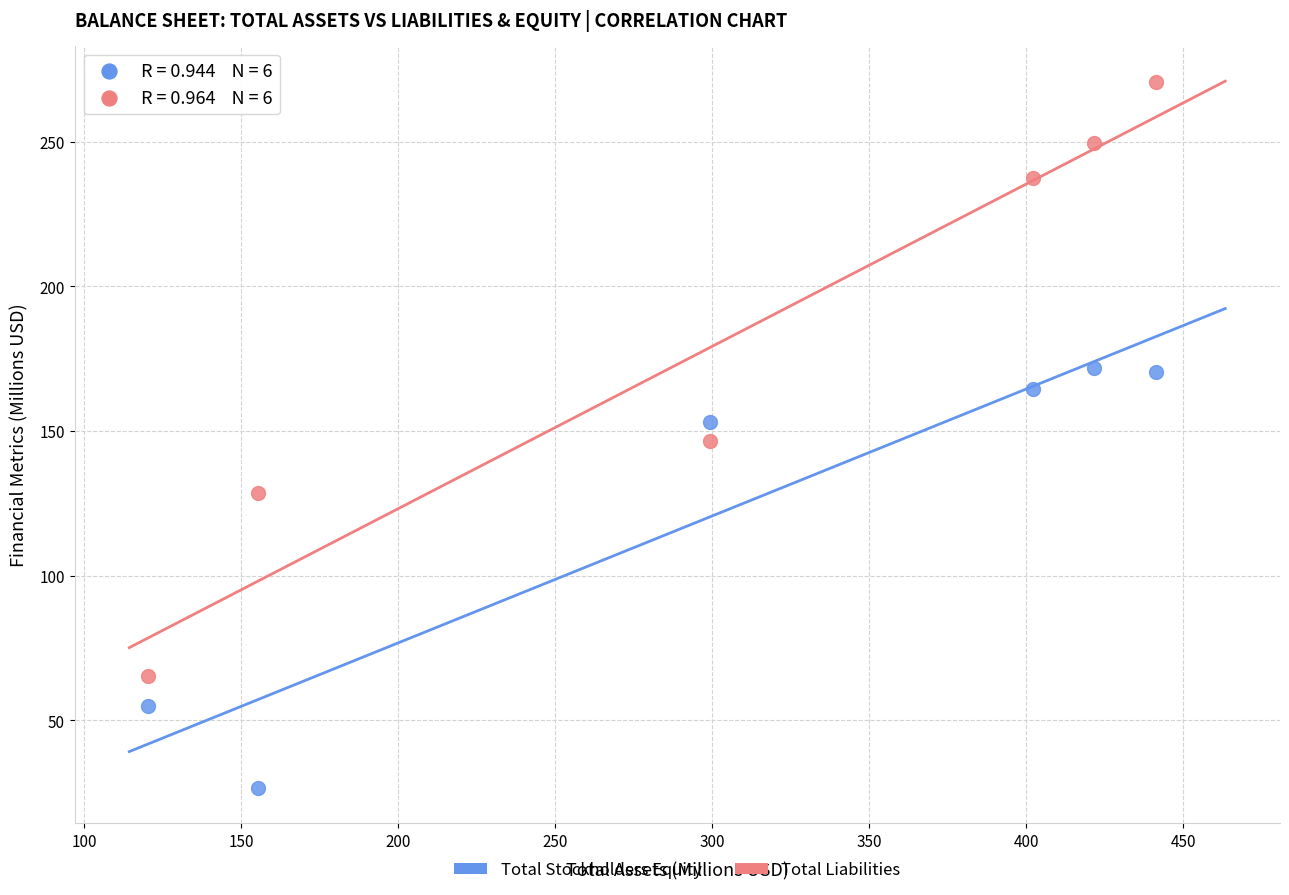

Which series has the widest spread of Y values?

Total Liabilities